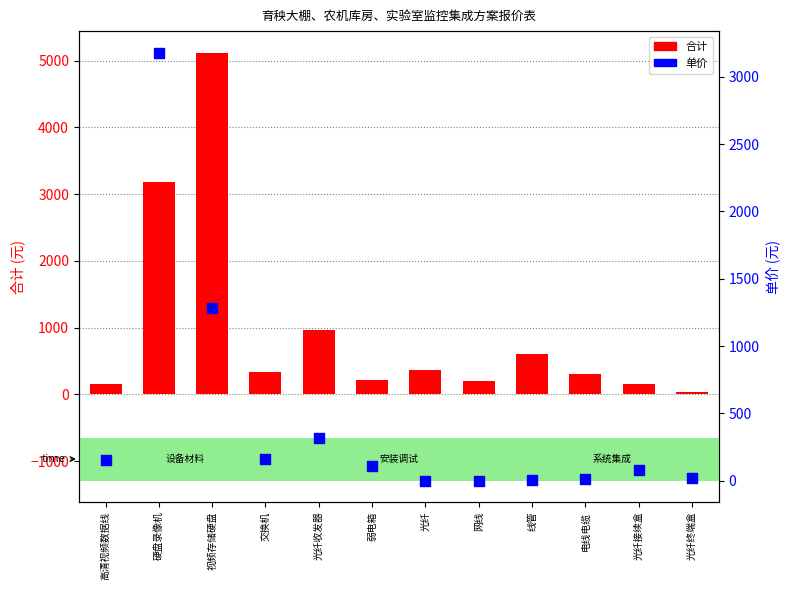

What are all the series names shown in the legend?

合计, 单价